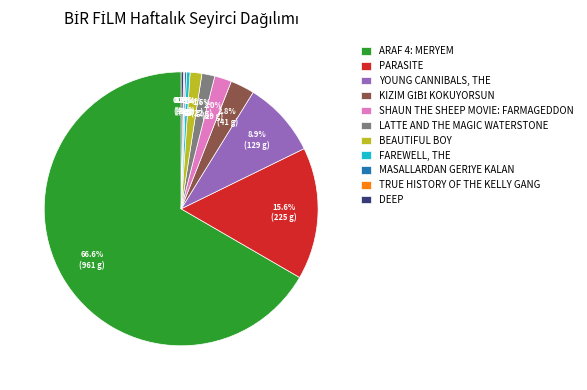

What portion of the pie excludes SHAUN THE SHEEP MOVIE: FARMAGEDDON?

98.0%